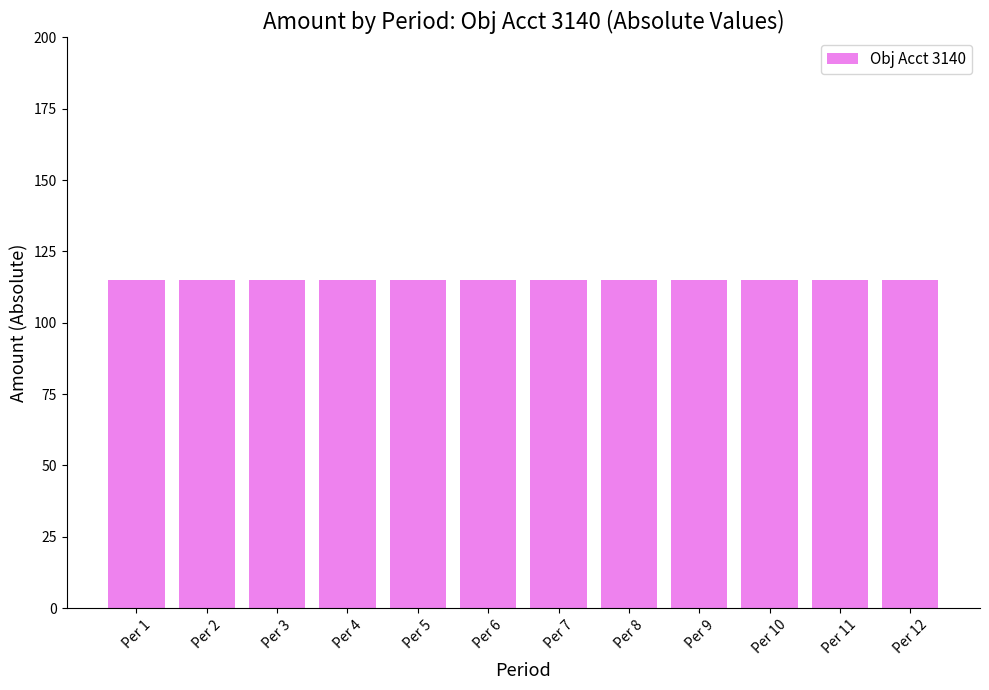

Are the bars horizontal?

No